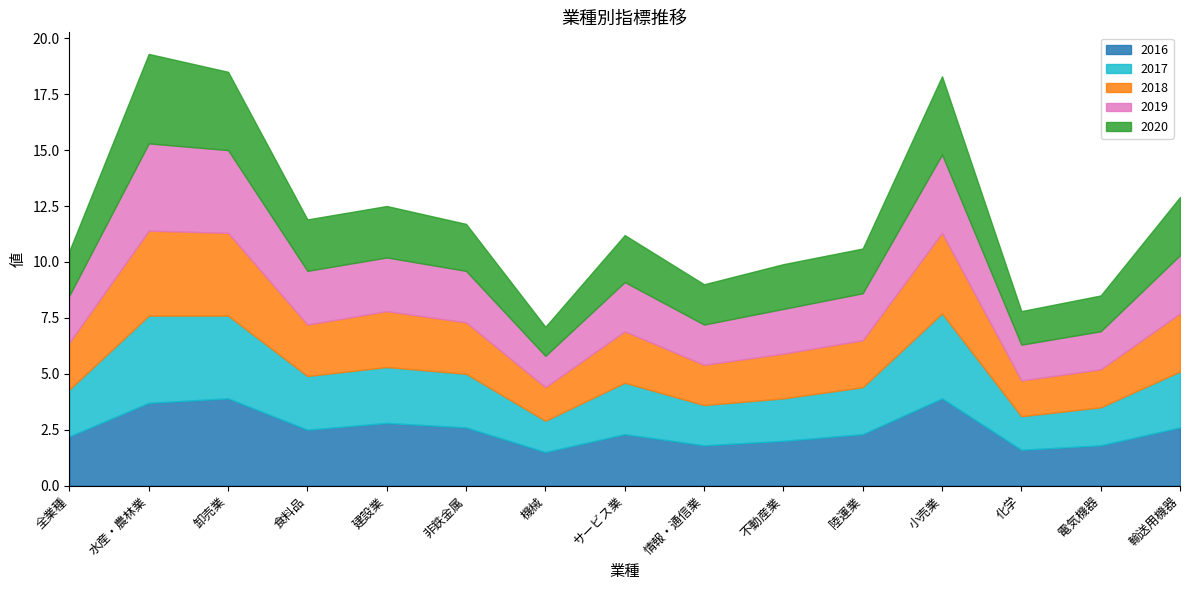

At which category is the sum across all series the highest?

水産・農林業